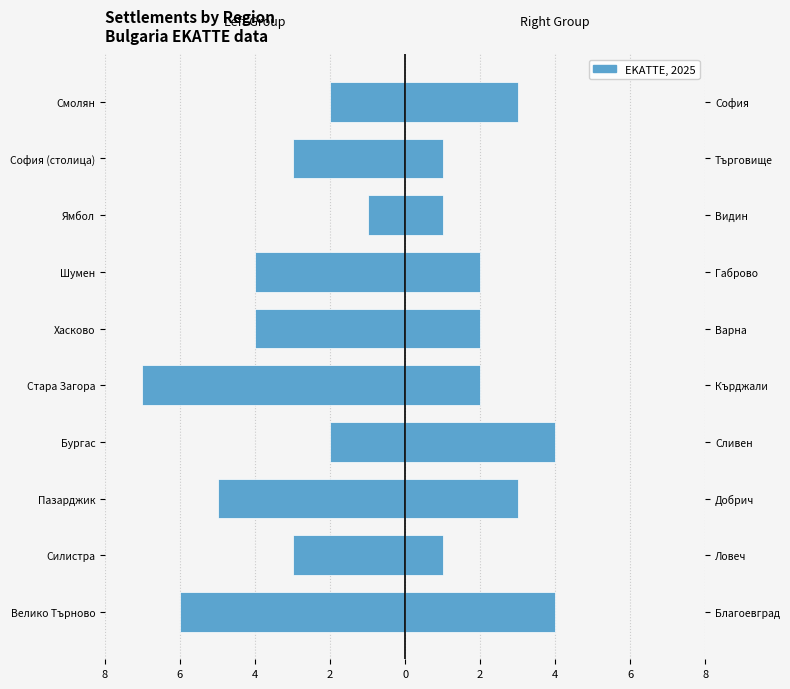

List the series in order of their overall mean, lowest first.

Left regions, Right regions